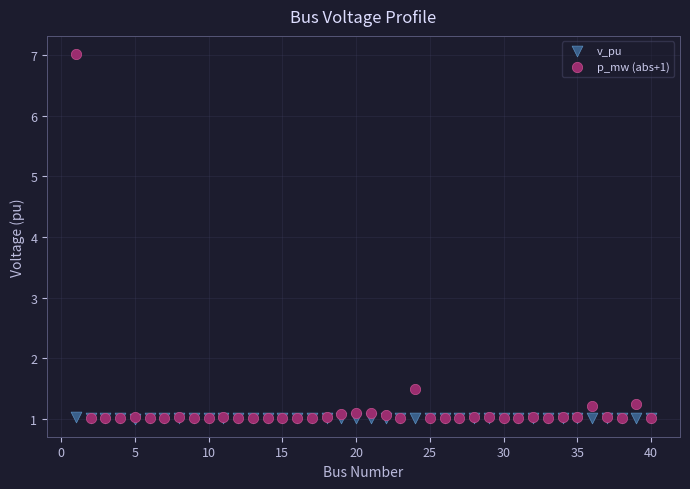

Across all series, what Y value is closest to 4?

1.5